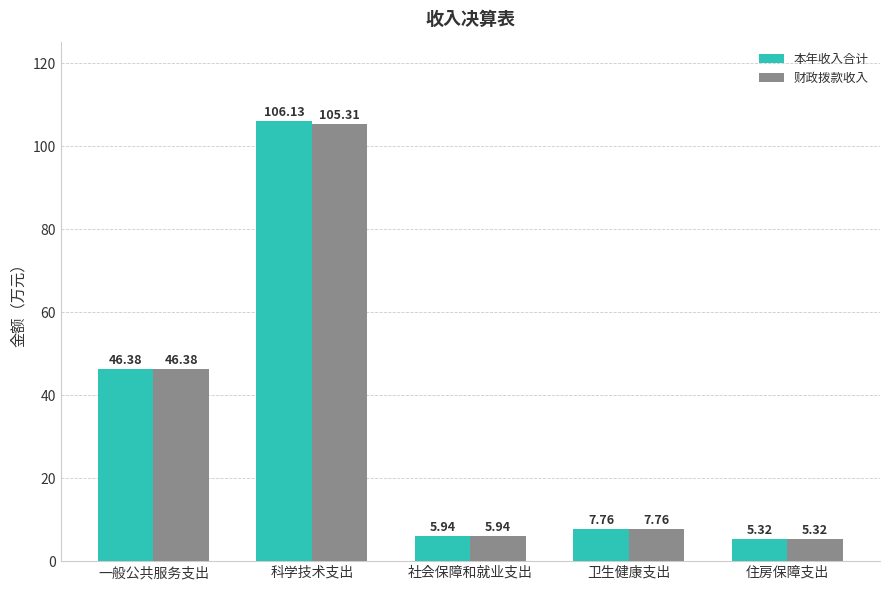

What is the value of the 财政拨款收入 bar at the 2nd from the left?

105.3